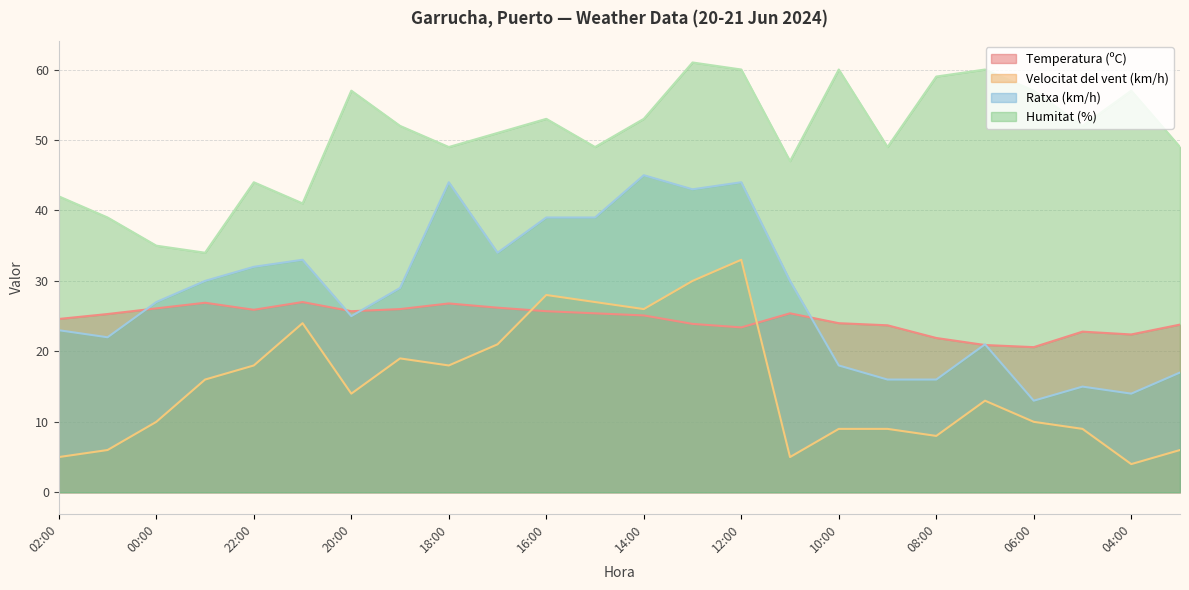

True or false: Velocitat del vent (km/h) and Humitat (%) cross at least once.

False